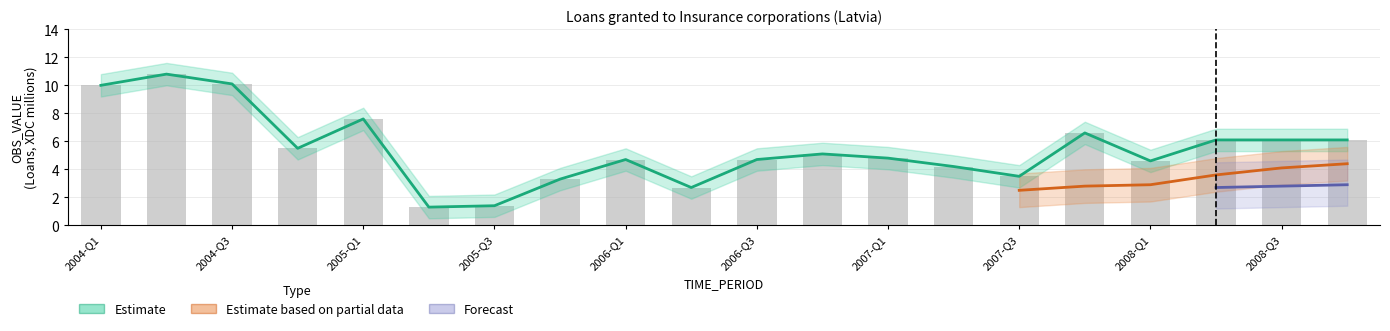

What is the average value of the Forecast series?

3.0